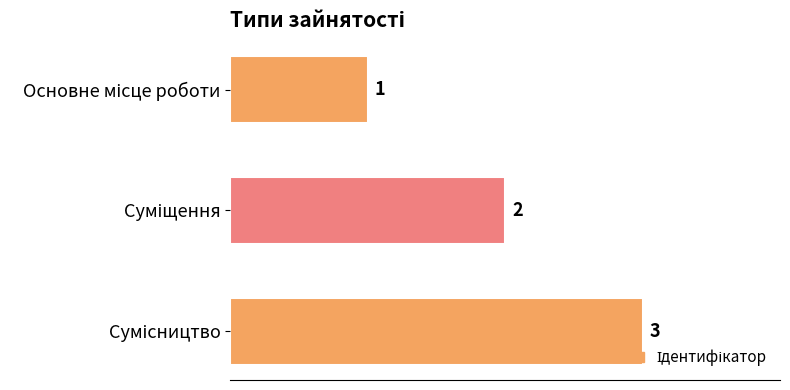

What is the sum of all values?

6